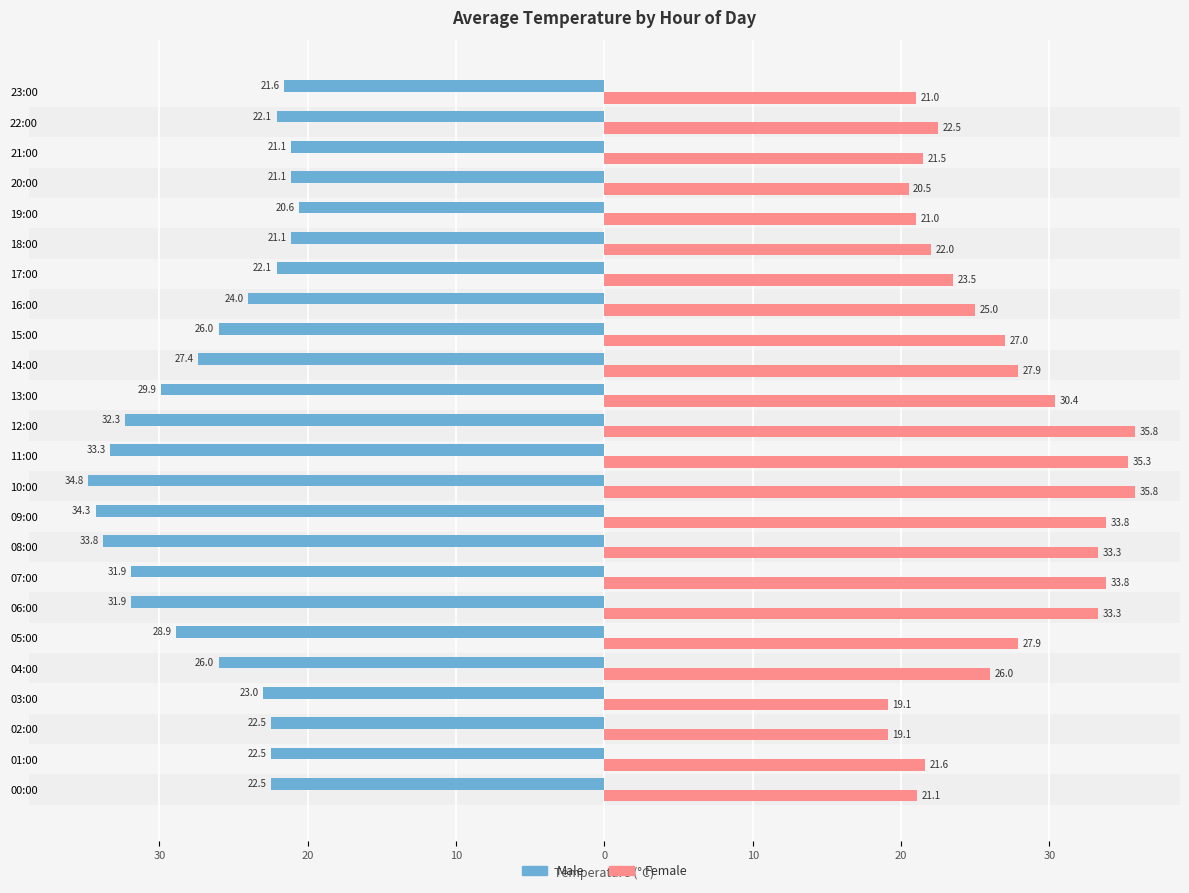

What is the difference between the maximum and minimum values in the Female series?

16.7